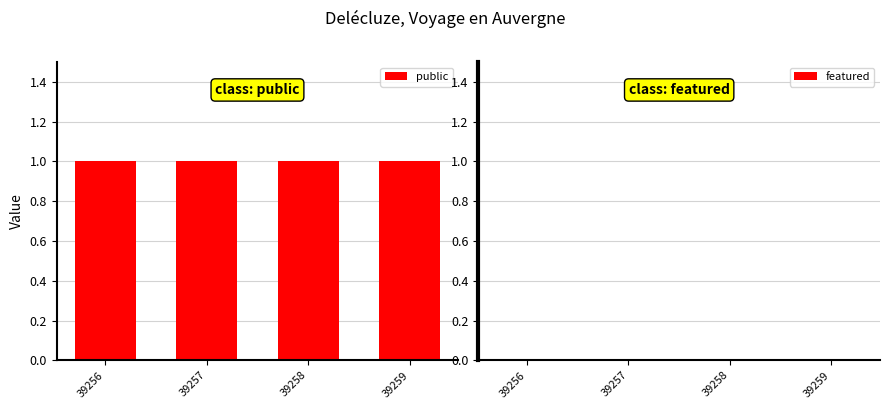

Is the value of public at 39256 greater than the value of featured at 39256?

Yes